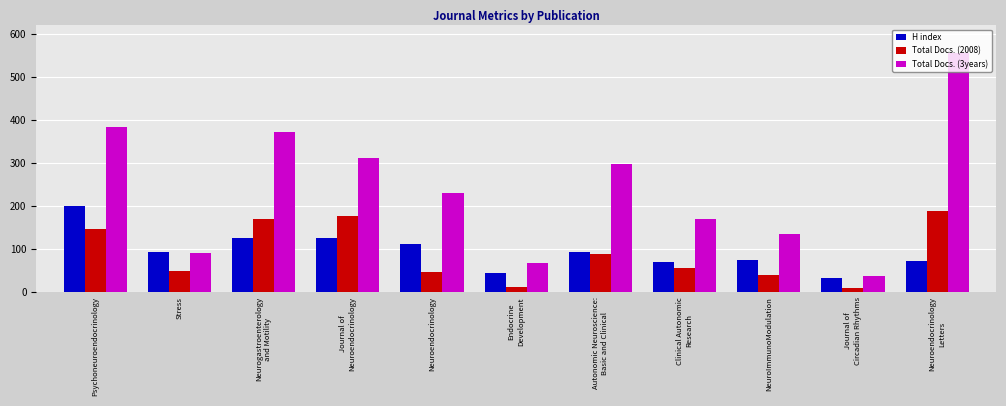

Which series has the largest range (max minus min)?

Total Docs. (3years)